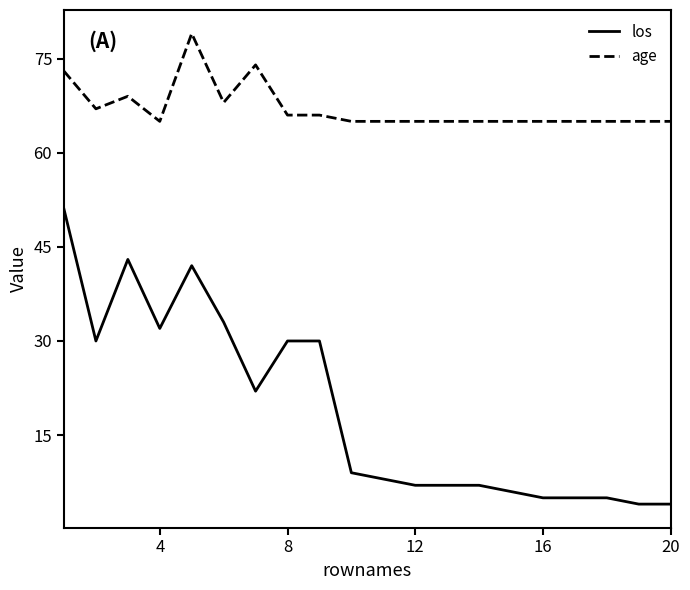

Rank the series by their maximum value, from highest to lowest.

age, los